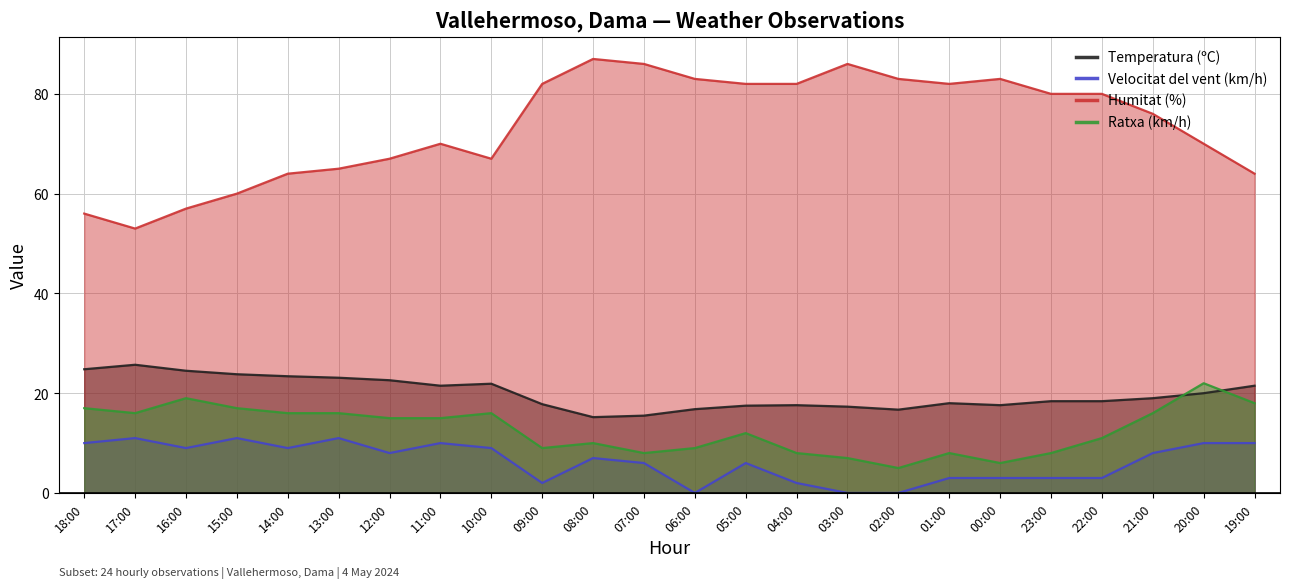

List the series in order of their peak value, lowest first.

Velocitat del vent (km/h), Ratxa (km/h), Temperatura (ºC), Humitat (%)